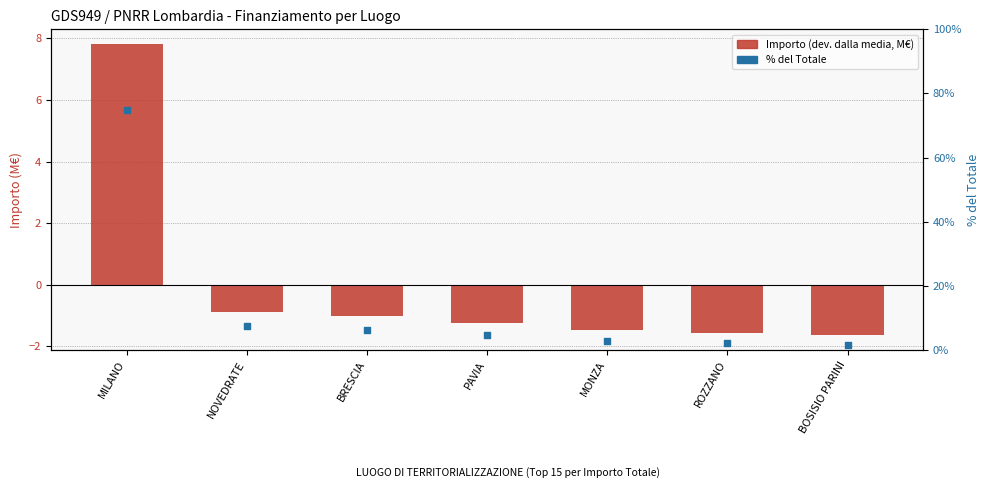

At how many categories does at least one series exceed 3?

4